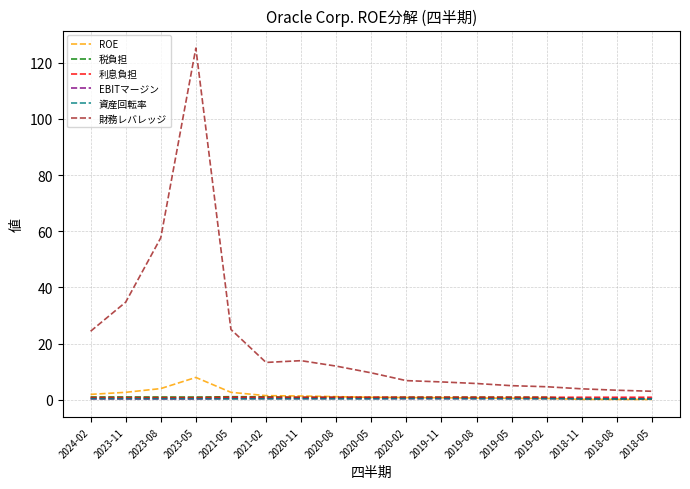

Between 2020-05 and 2019-05, which series saw the biggest shift?

財務レバレッジ